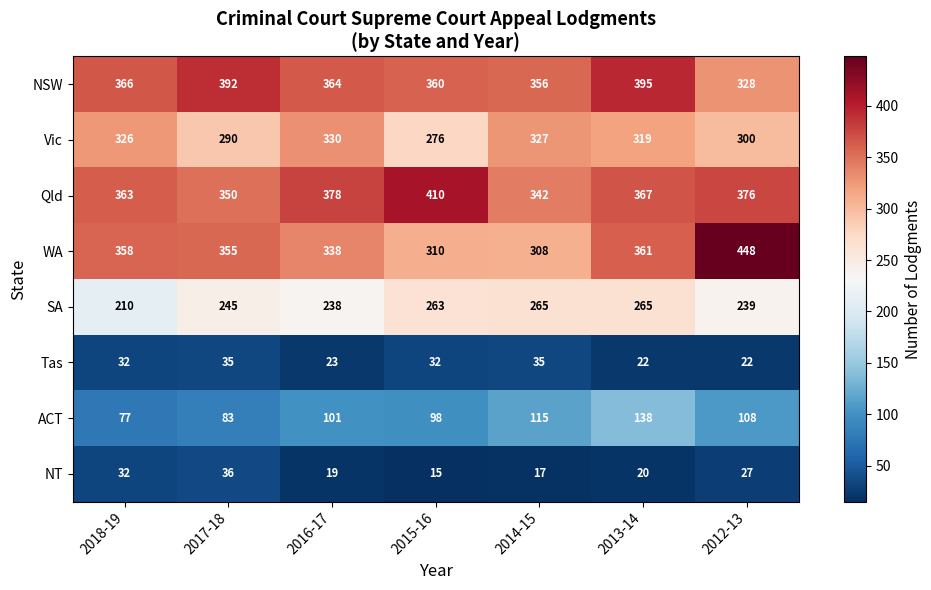

At which label is NSW closest to 361?

2015-16